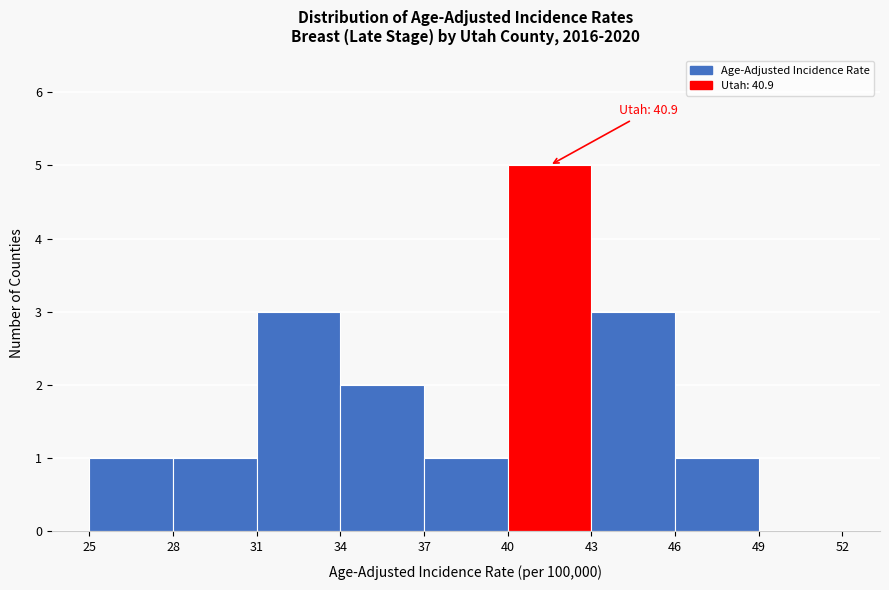

Over which range of the x-axis is the bar tallest?

40 to 43